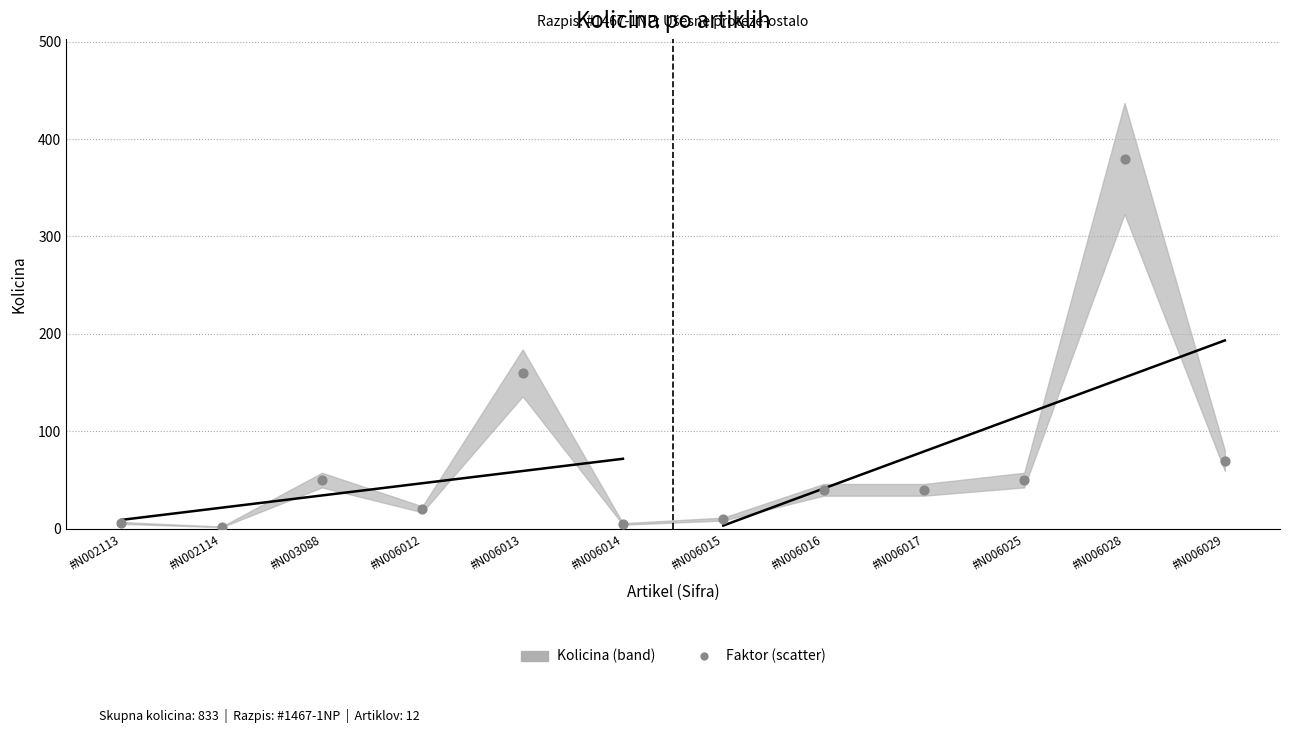

What Y value in the scatter plot is closest to 191?

160